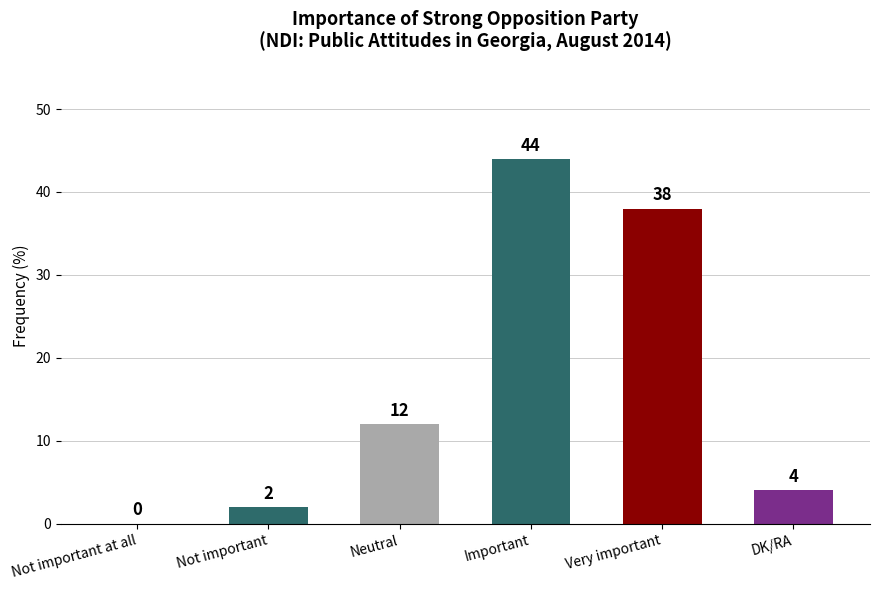

Are the bars horizontal?

No